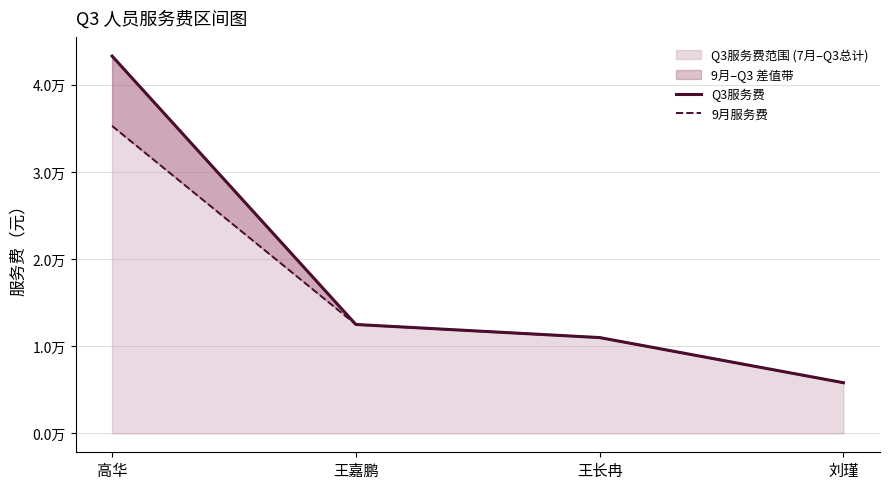

Rank the series at 高华 from highest to lowest value.

Q3服务费, 9月服务费